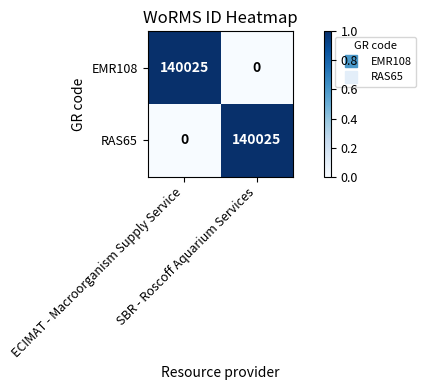

What is the total value across all series at ECIMAT - Macroorganism Supply Service?

140025